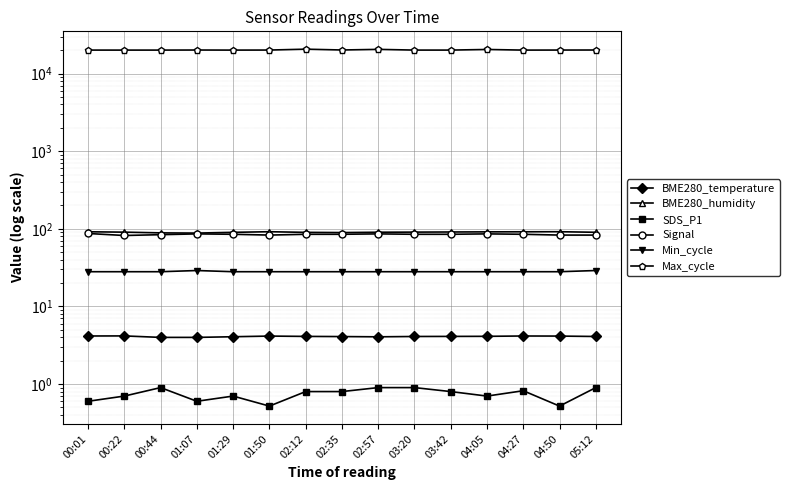

The value of BME280_humidity at 00:44 is 144.4. True or false?

False